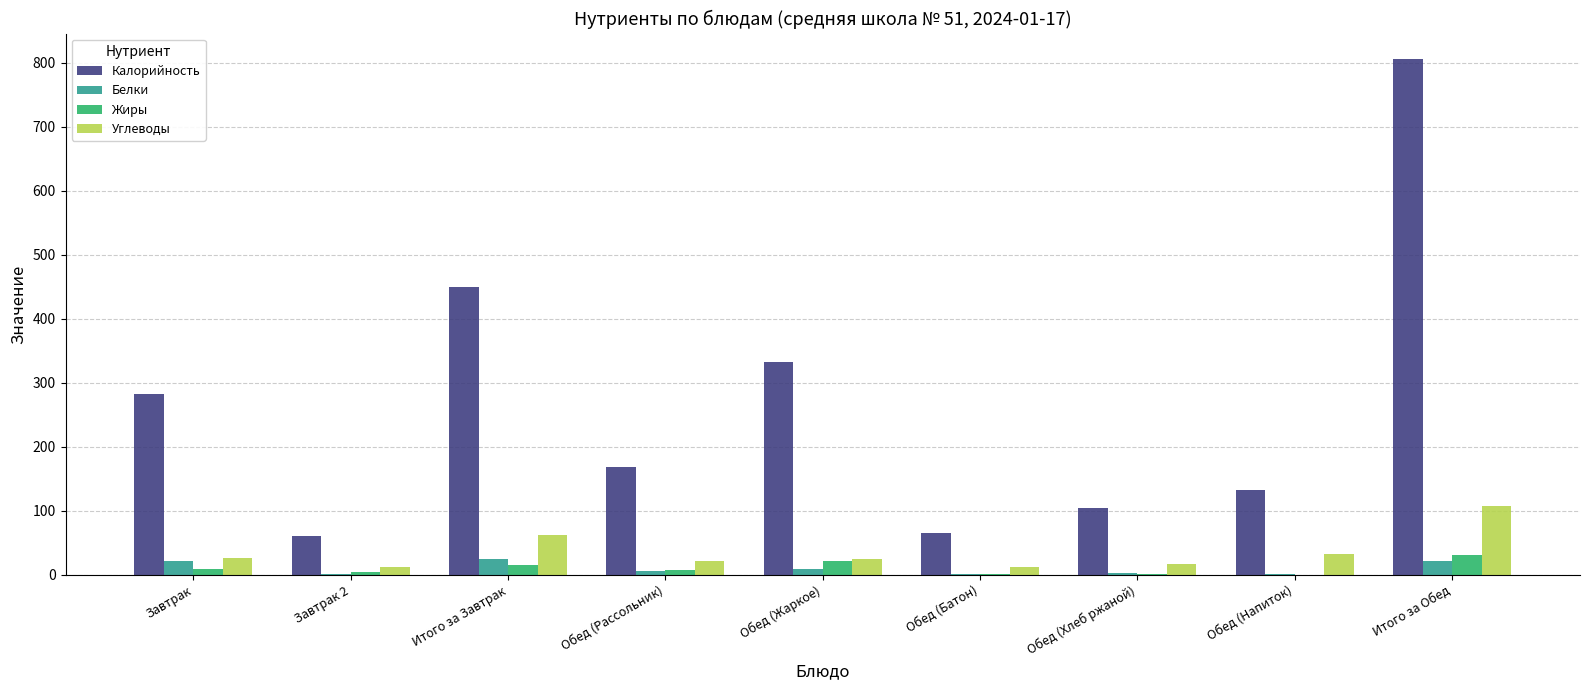

What are all the series names shown in the legend?

Калорийность, Белки, Жиры, Углеводы